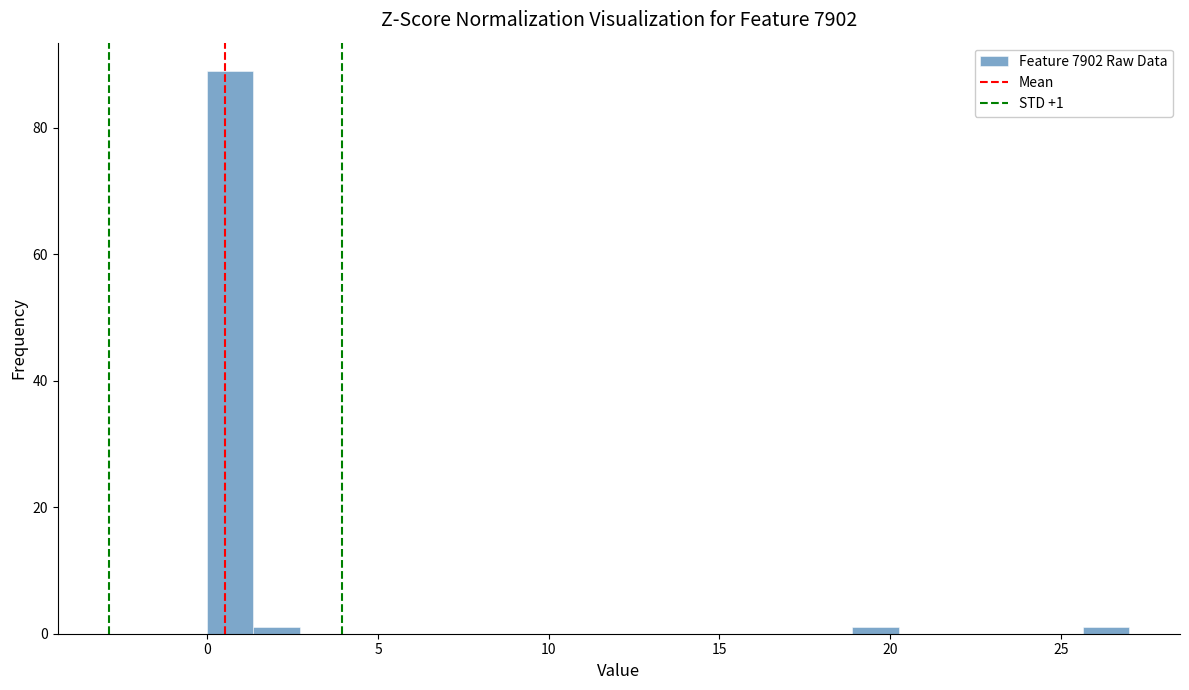

Read against the x-axis, roughly where is the centre of the tallest bar?

0.5